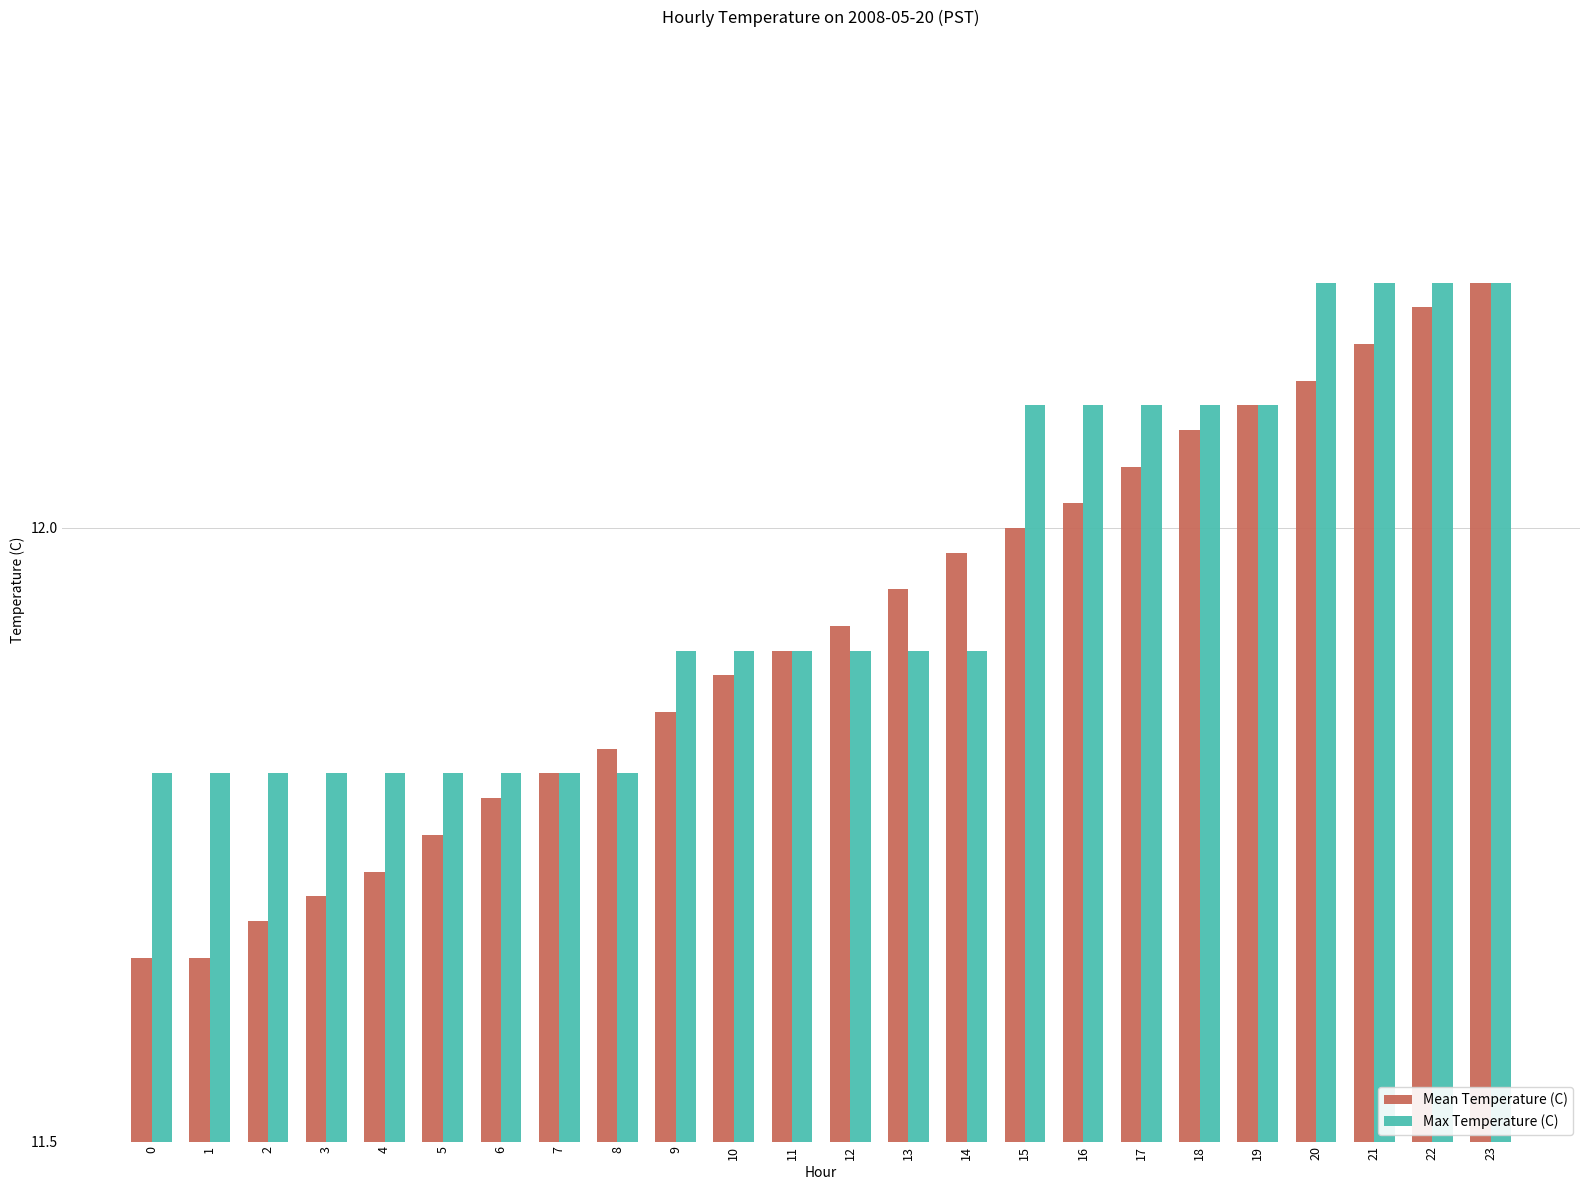

What is the total value across all series at 18?

24.2